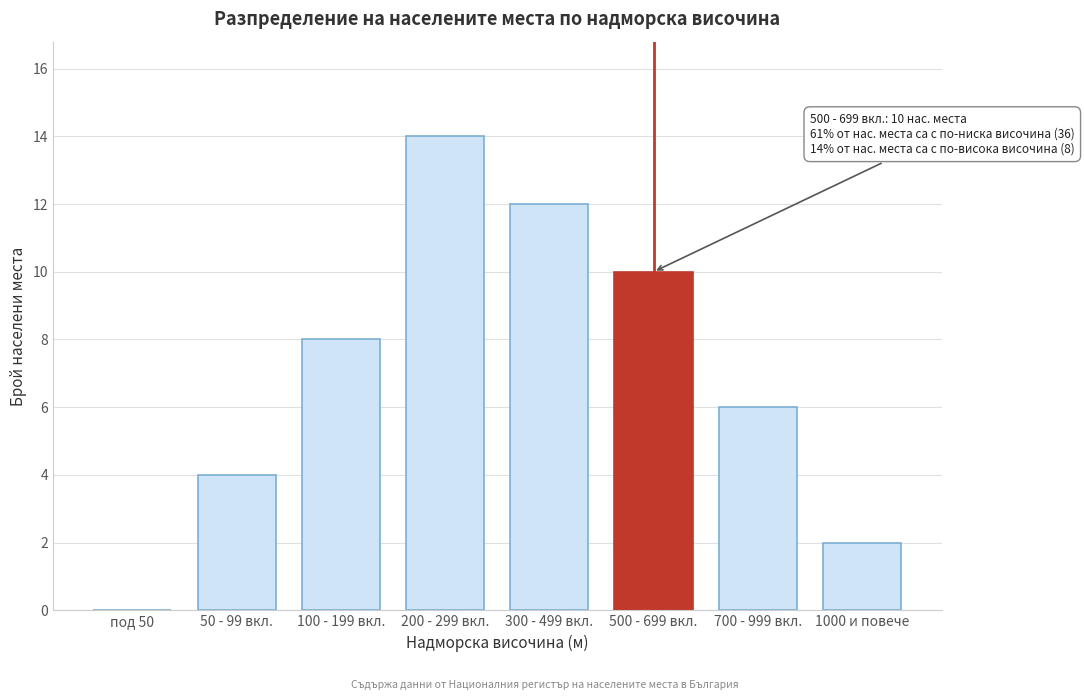

Reading right to left, what are all the values shown in this chart?

1000 и повече=2	700 - 999 вкл.=6	500 - 699 вкл.=10	300 - 499 вкл.=12	200 - 299 вкл.=14	100 - 199 вкл.=8	50 - 99 вкл.=4	под 50=0